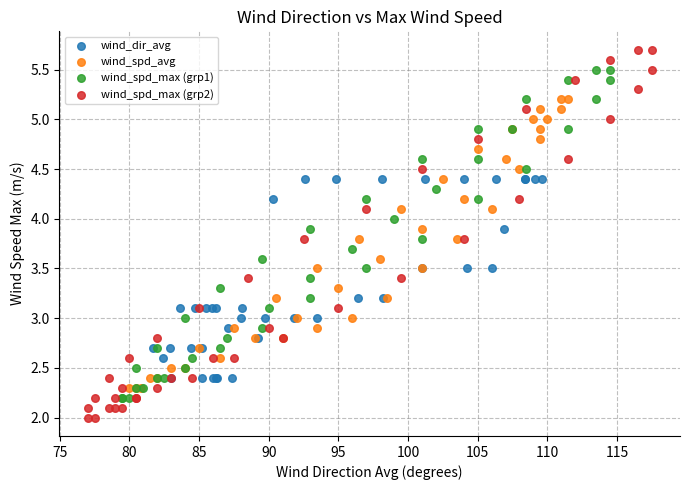

What are all the series names shown in the legend?

wind_dir_avg, wind_spd_avg, wind_spd_max (grp1), wind_spd_max (grp2)